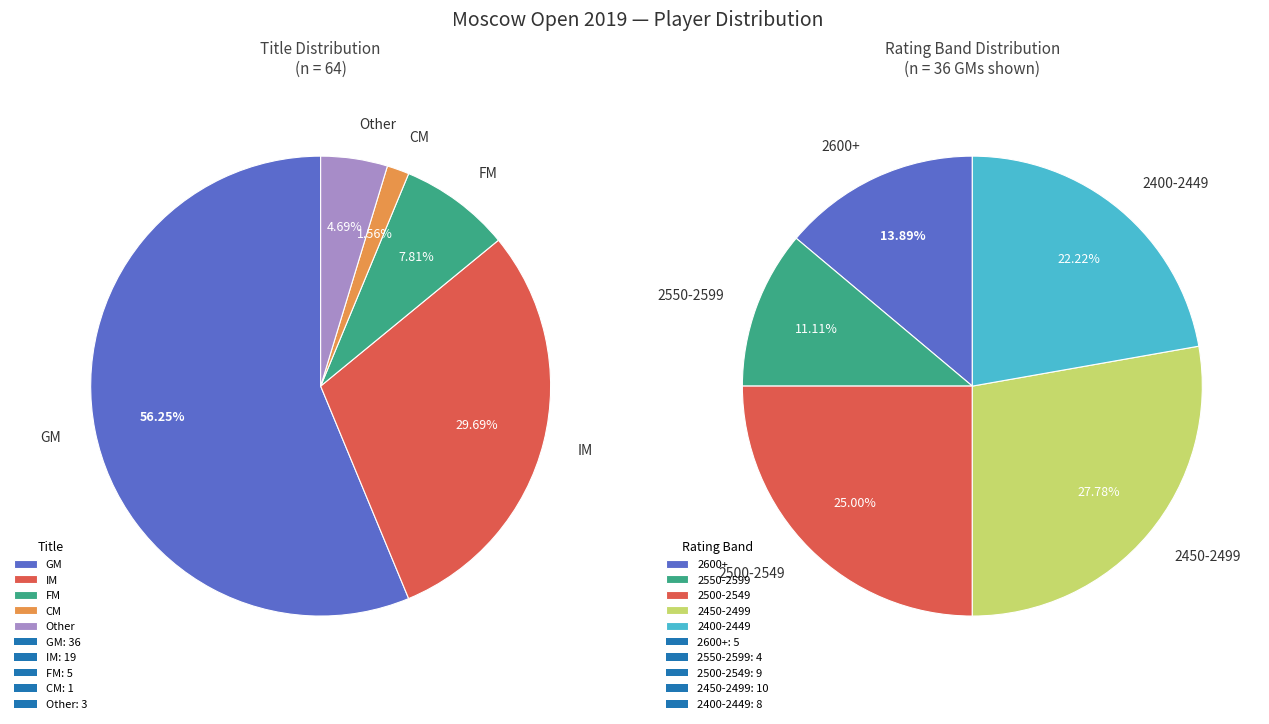

How many slices are in this pie chart?

5